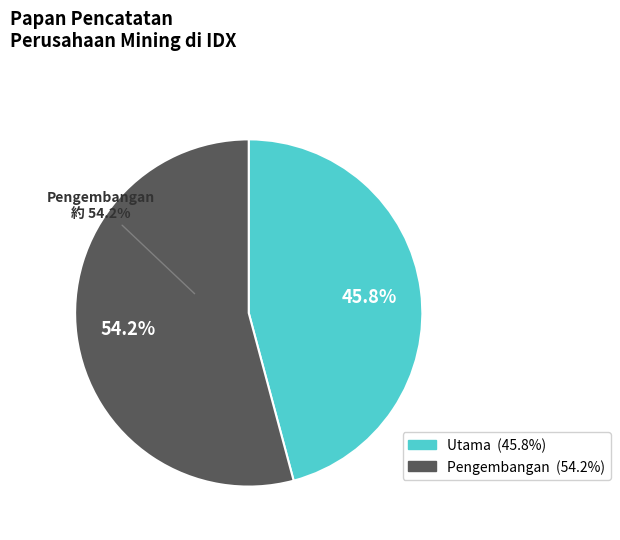

How many segments does this pie chart have?

2